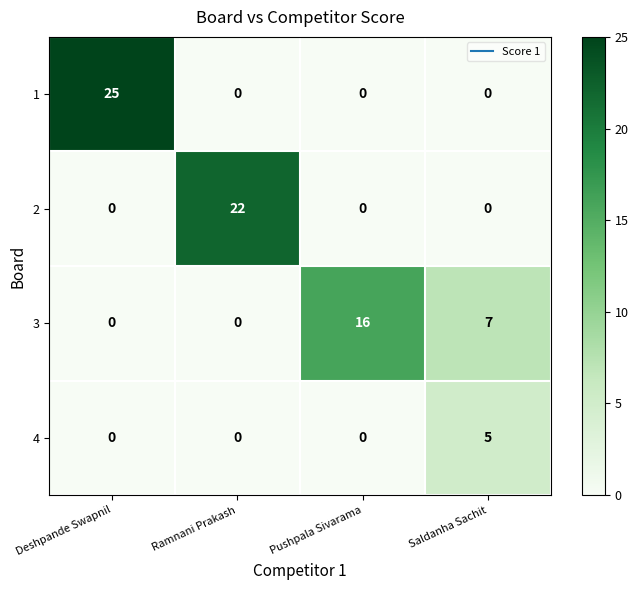

What is the difference between the maximum and second lowest values in the 3 series?

16